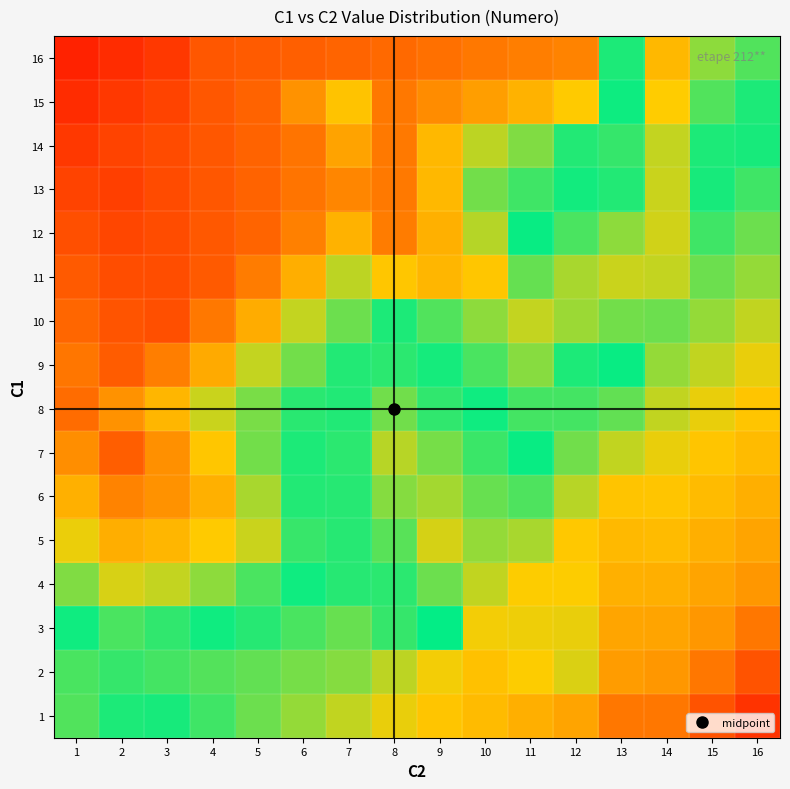

Which has a higher value, 13 or 9?

13